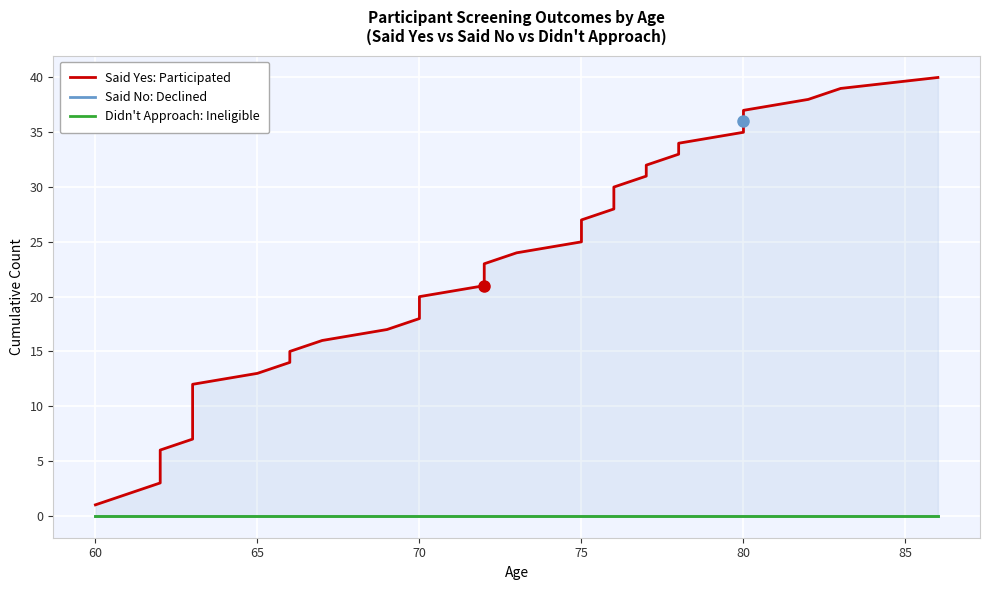

Reading left to right, extract all data points from this chart.

Said Yes: Participated: 1	2	3	4	5	6	7	8	9	10	11	12	13	14	15	16	17	18	19	20	21	22	23	24	25	26	27	28	29	30	31	32	33	34	35	36	37	38	39	40
Said No: Declined: 0	0	0	0	0	0	0	0	0	0	0	0	0	0	0	0	0	0	0	0	0	0	0	0	0	0	0	0	0	0	0	0	0	0	0	0	0	0	0	0
Didn't Approach: Ineligible: 0	0	0	0	0	0	0	0	0	0	0	0	0	0	0	0	0	0	0	0	0	0	0	0	0	0	0	0	0	0	0	0	0	0	0	0	0	0	0	0